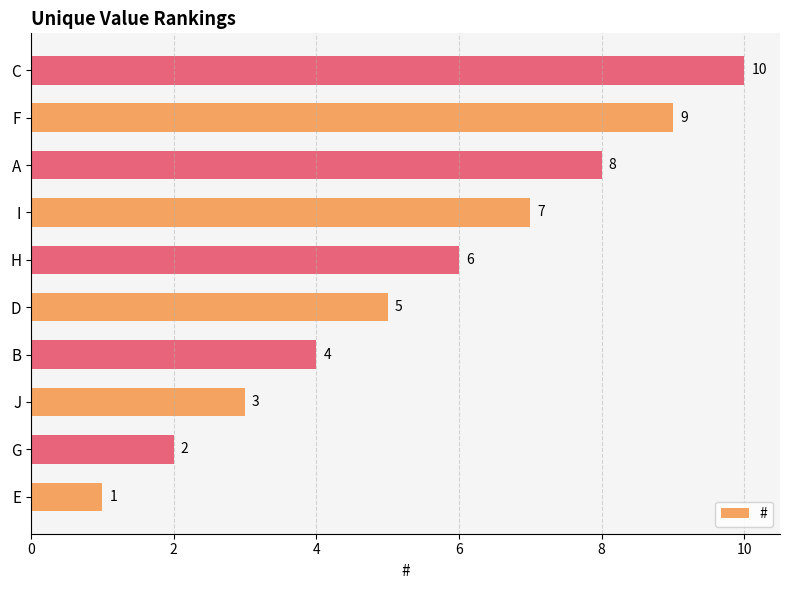

Count the values in the range 3 to 8.

6